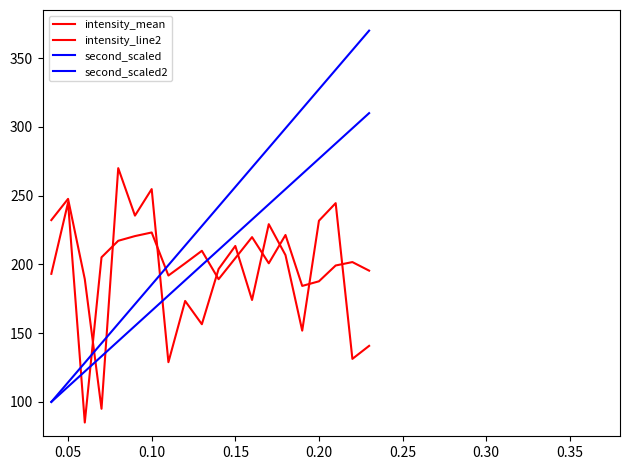

How many lines are shown in the chart?

4